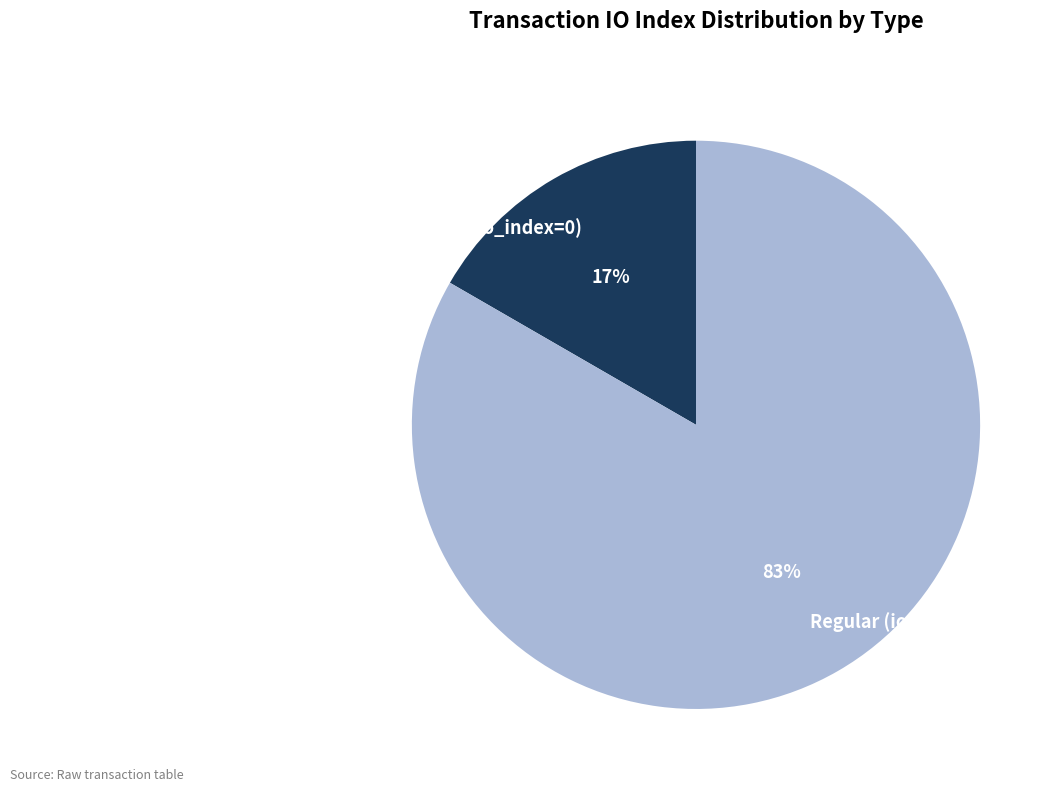

Rank the categories by value from lowest to highest.

Ticket (io_index=0), Regular (io_index=5)